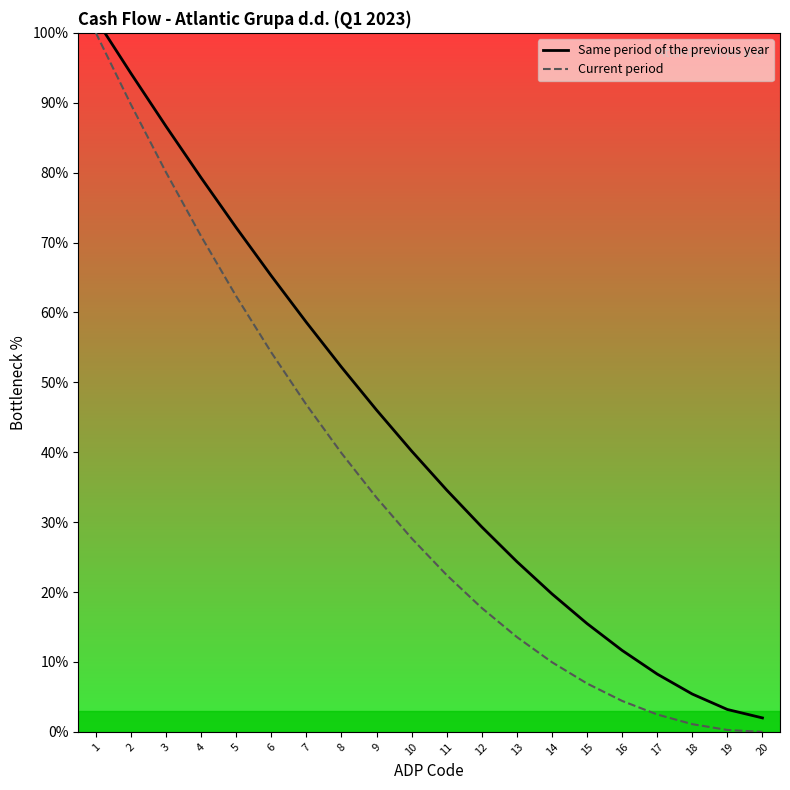

What are all the series names shown in the legend?

Same period of the previous year, Current period